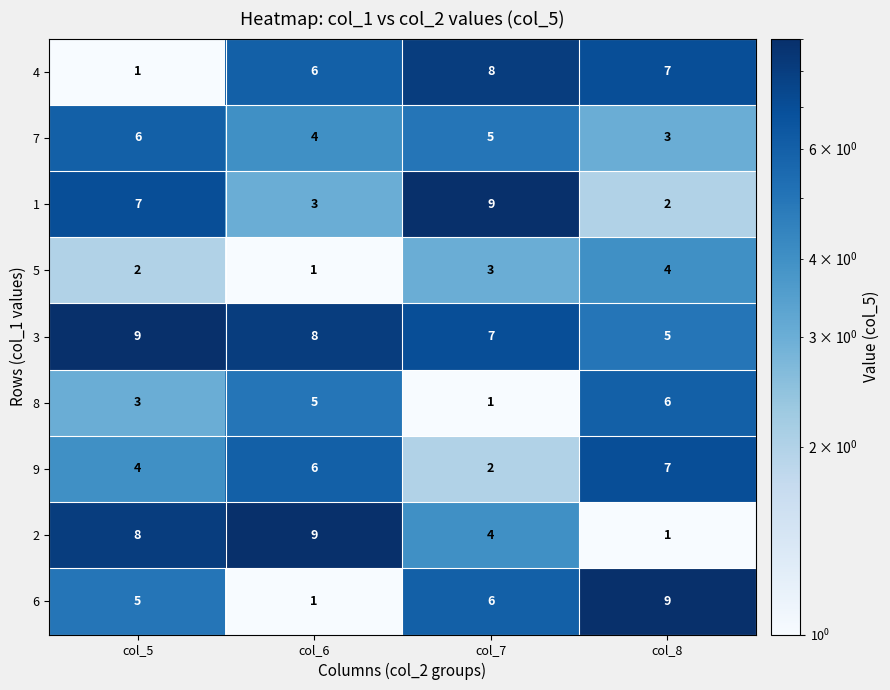

What is the total value across all series at col_5?

45